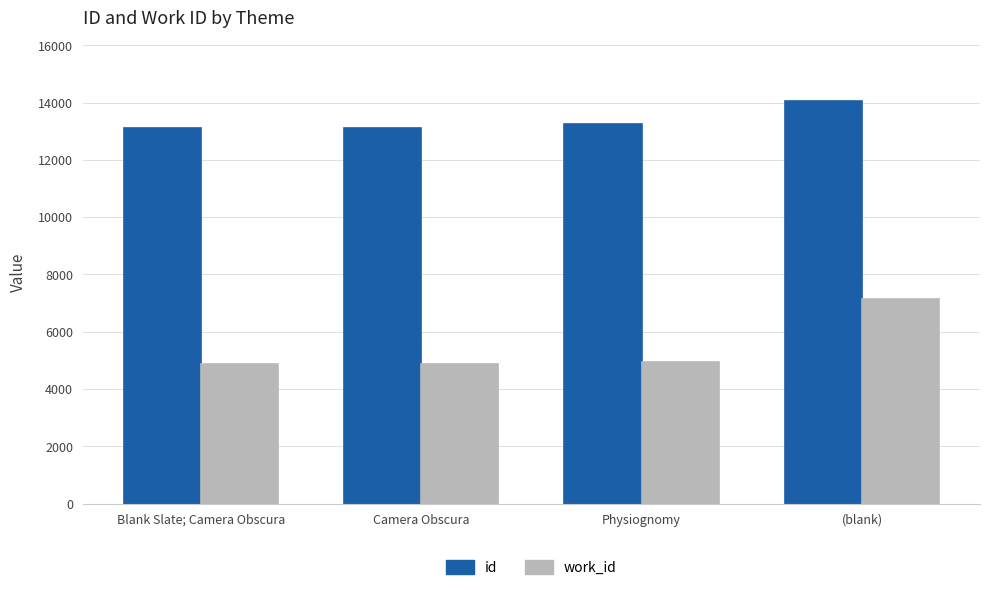

Count the number of categories in the chart.

4